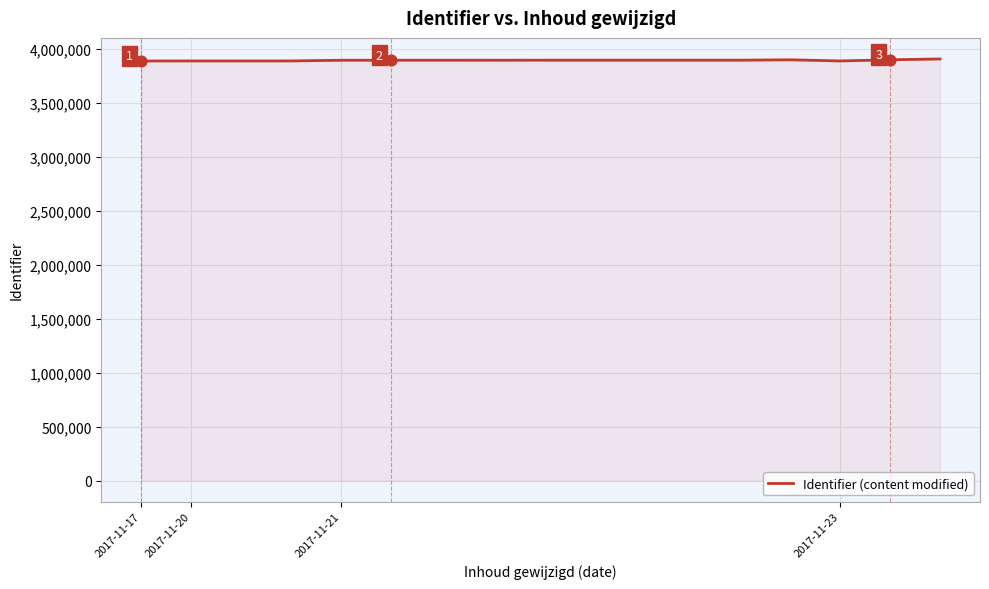

What is the greatest value displayed?

3908857